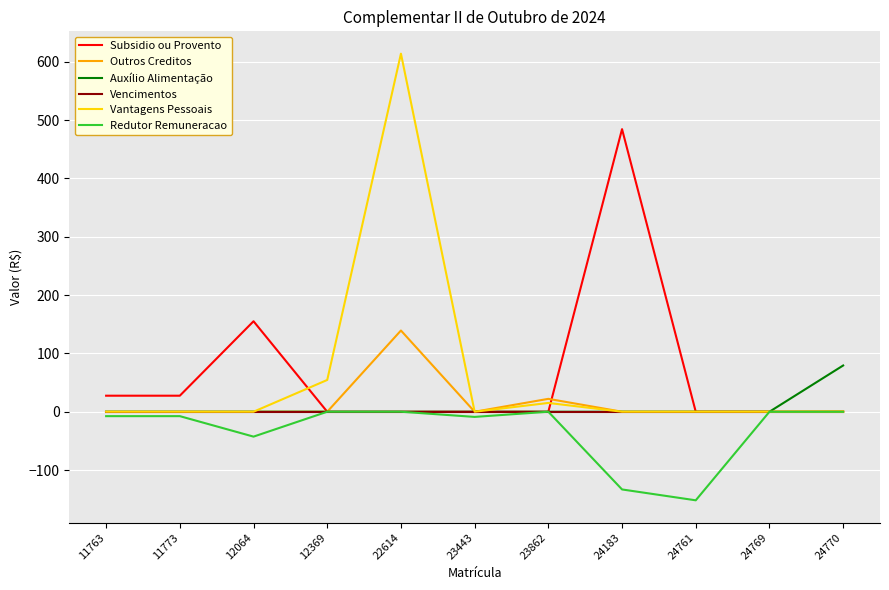

Which category has the highest value in the Outros Creditos series?

22614